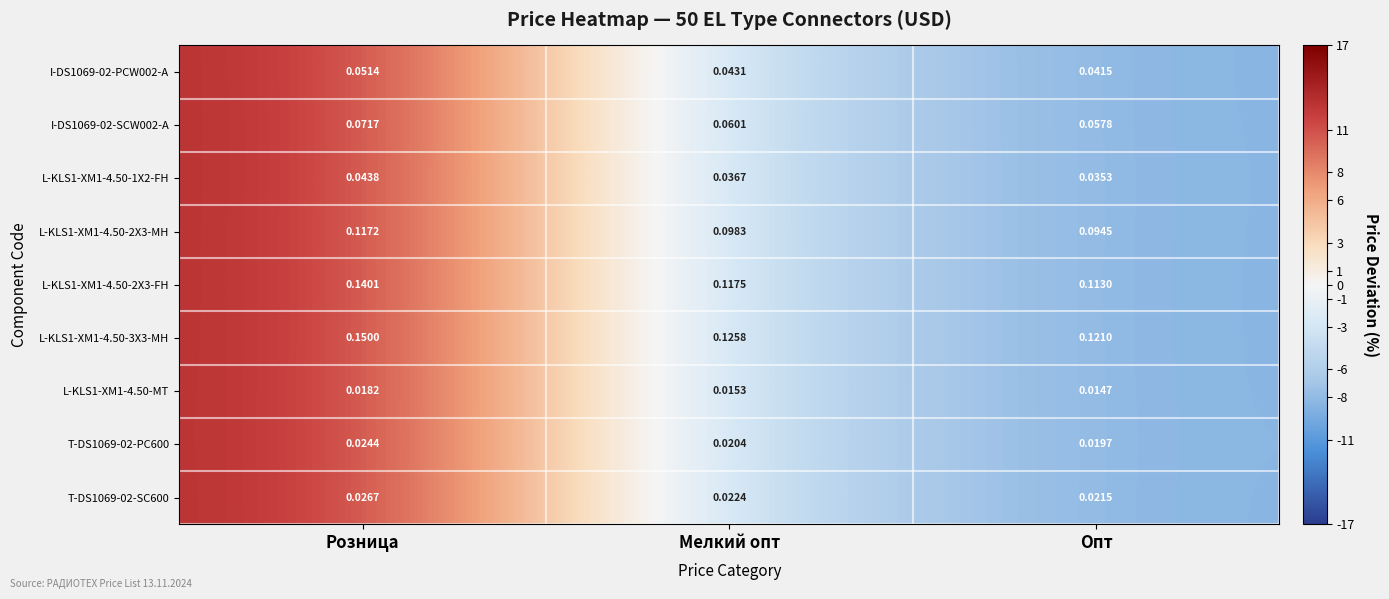

How many categories are shown in the chart?

3